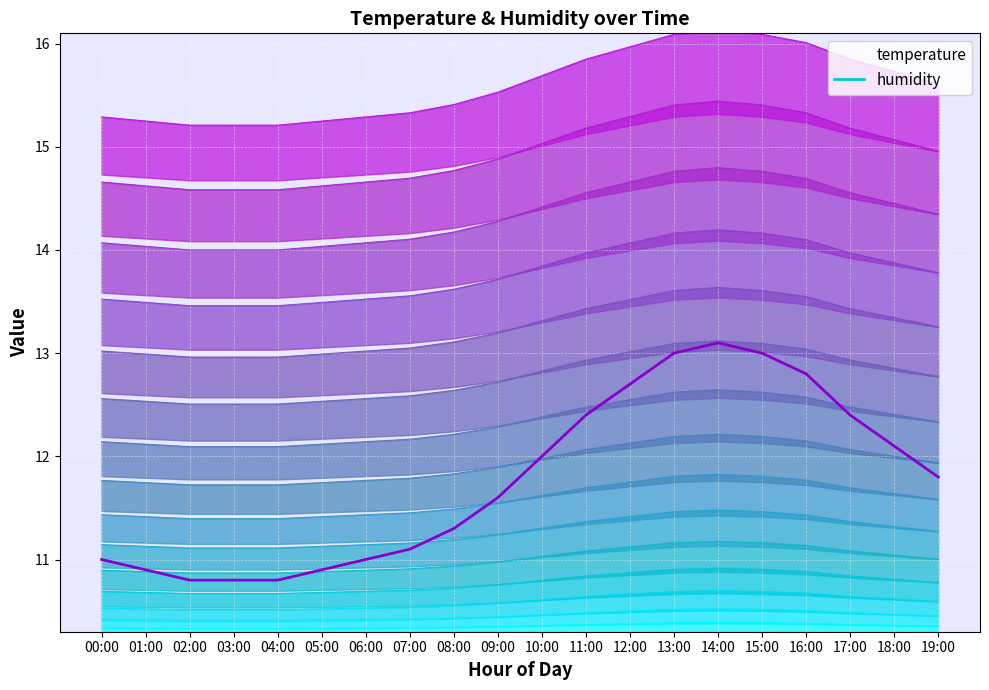

The temperature series shows 11.6 at 09:00. True or false?

True